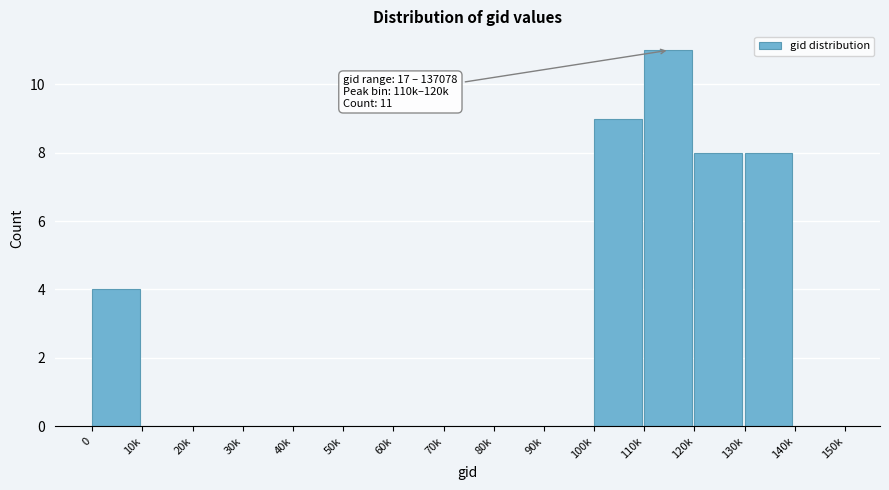

Reading left to right, extract all data points from this chart.

0=4	10k=0	20k=0	30k=0	40k=0	50k=0	60k=0	70k=0	80k=0	90k=0	100k=9	110k=11	120k=8	130k=8	140k=0